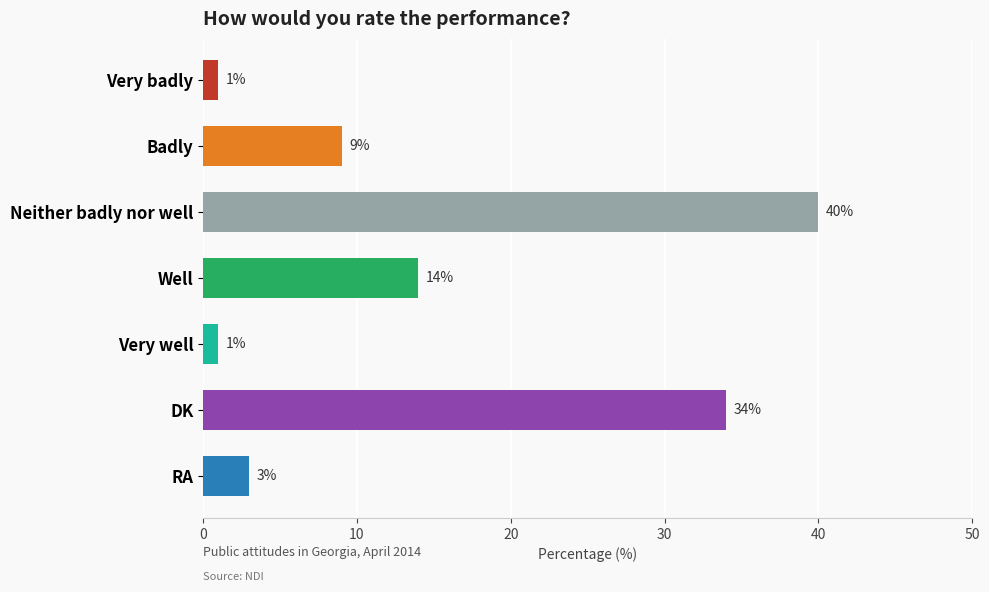

What is the difference between the second highest and second lowest values?

33